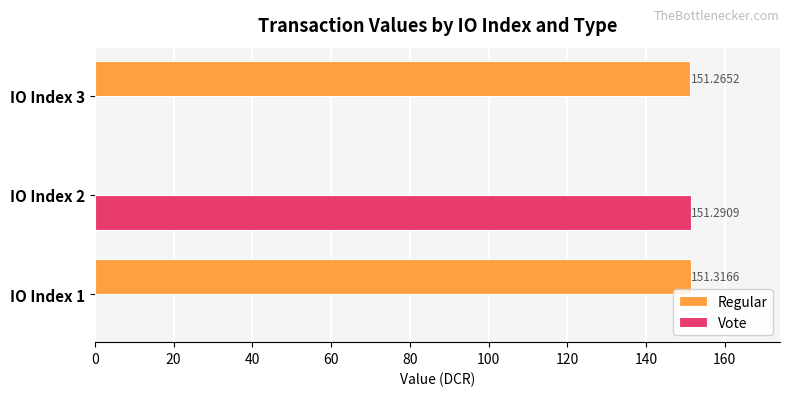

How many series are shown in this chart?

2